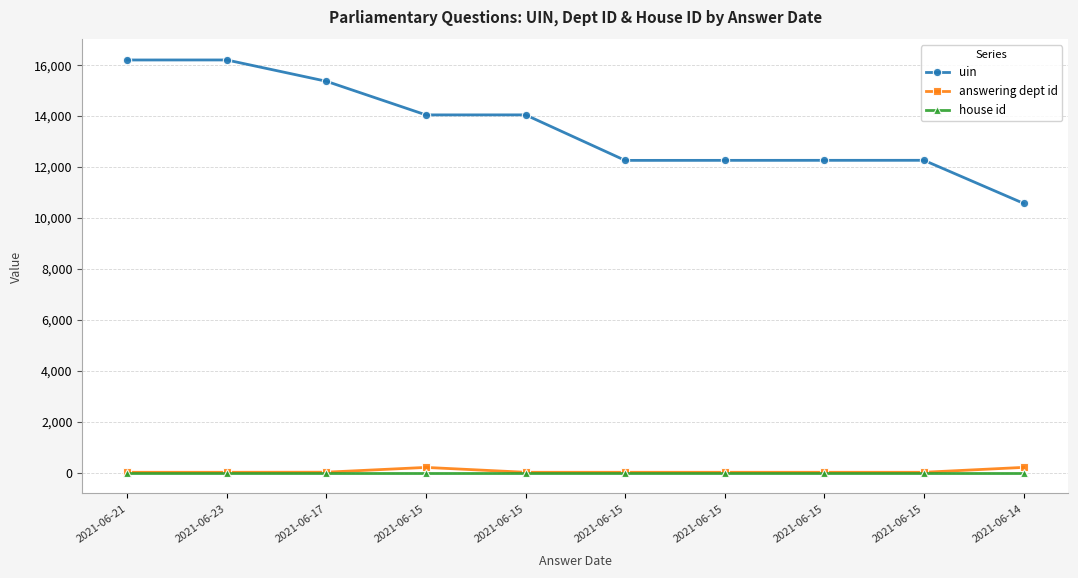

How many interior local peaks does the answering dept id series have?

1